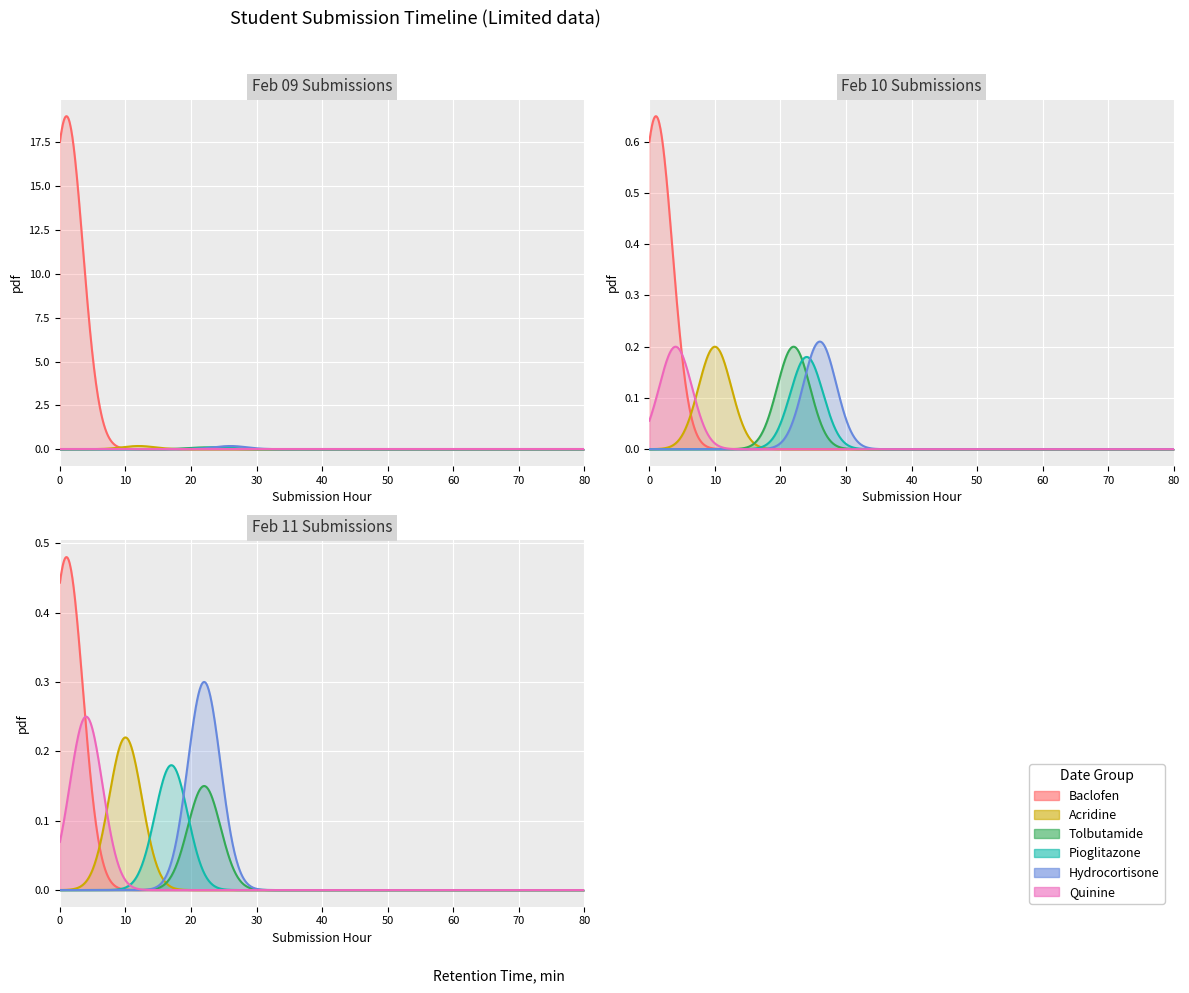

Between 0 and 18, which series saw the biggest shift?

Baclofen